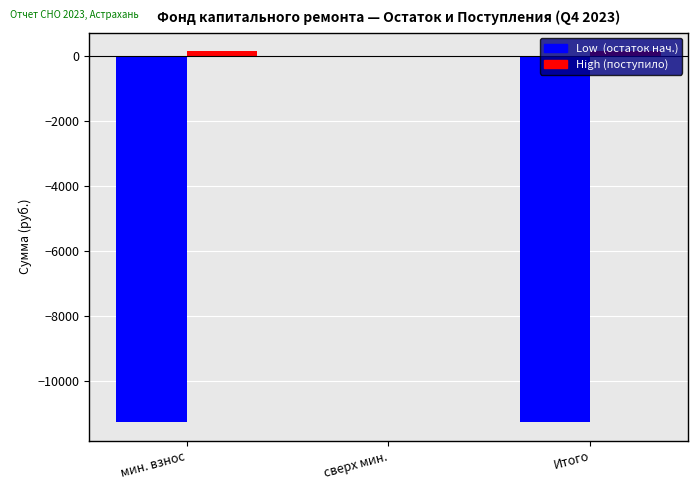

What is the average value of the High (поступило) series?

88.0